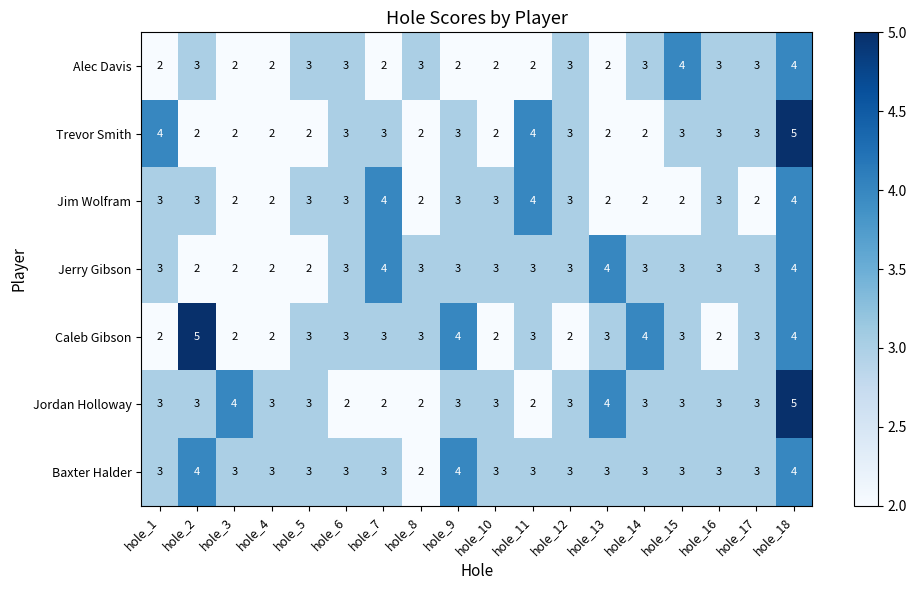

True or false: Jordan Holloway has a value of 4 at hole_13.

True